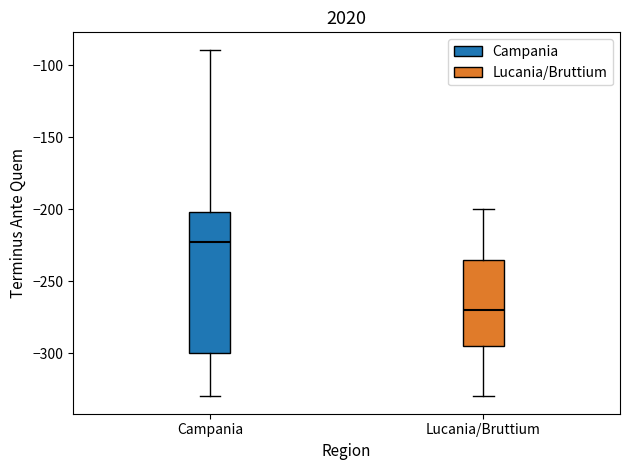

Which box is the tallest, from its lower edge to its upper edge?

Campania